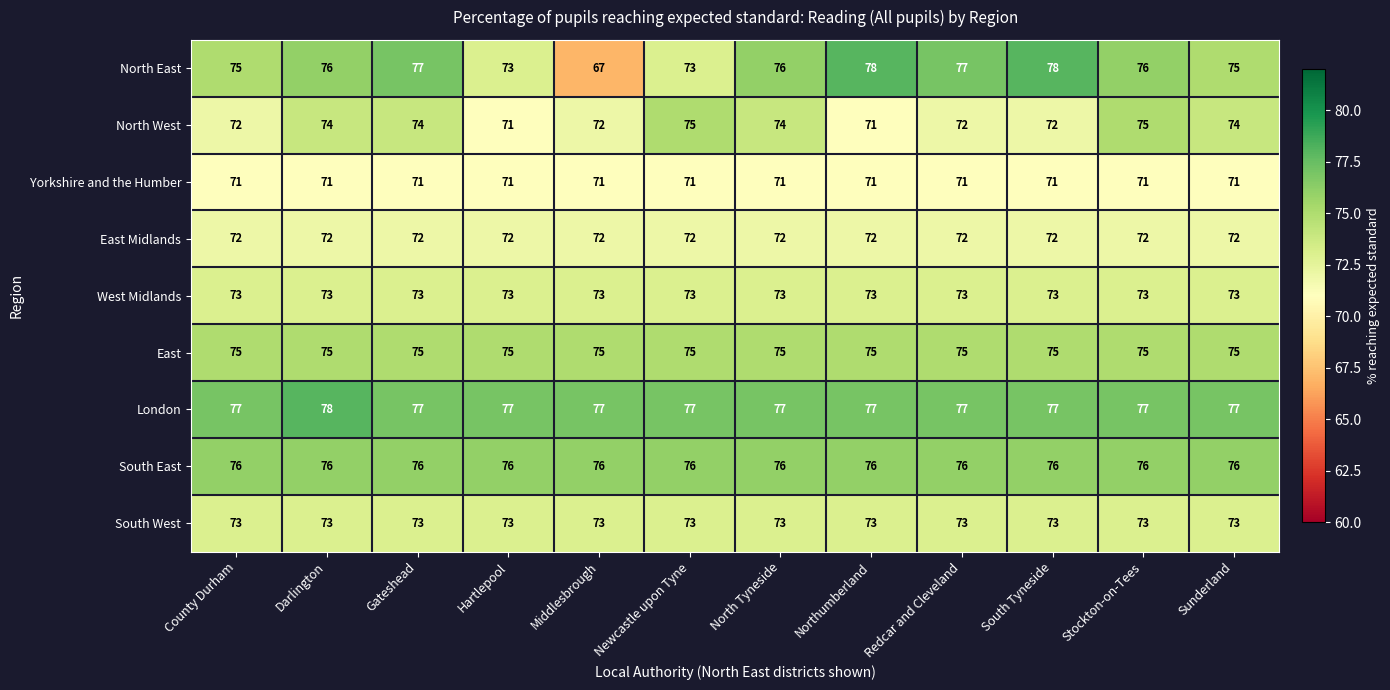

What is the sum of all Yorkshire and the Humber values?

852